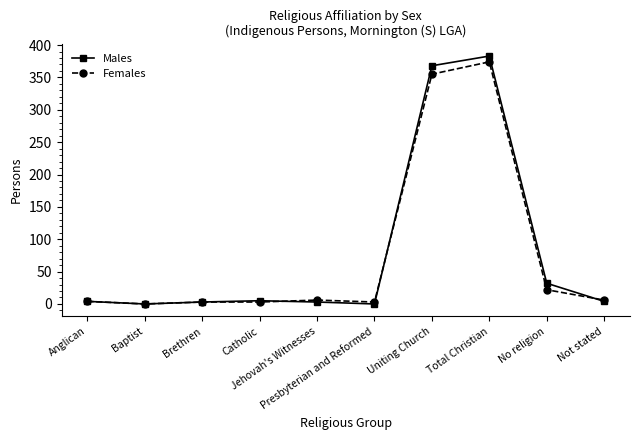

Where is Males nearest to the value 191?

No religion